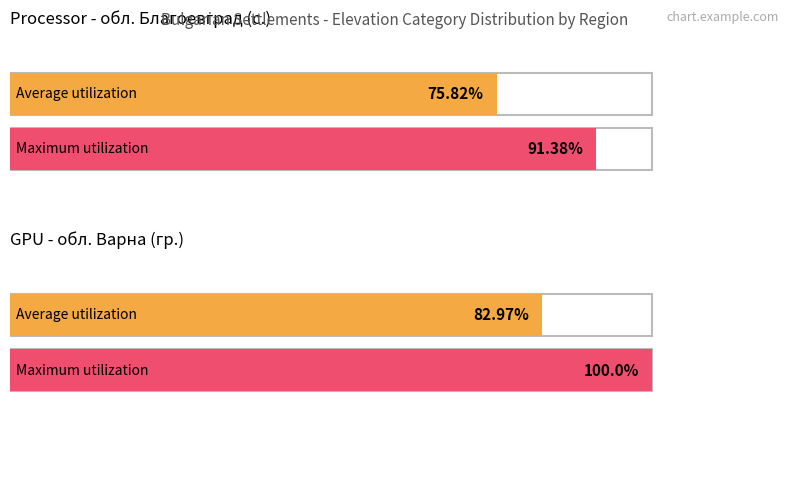

At обл. Благоевград, list the series in order from smallest to largest.

Average utilization, Maximum utilization